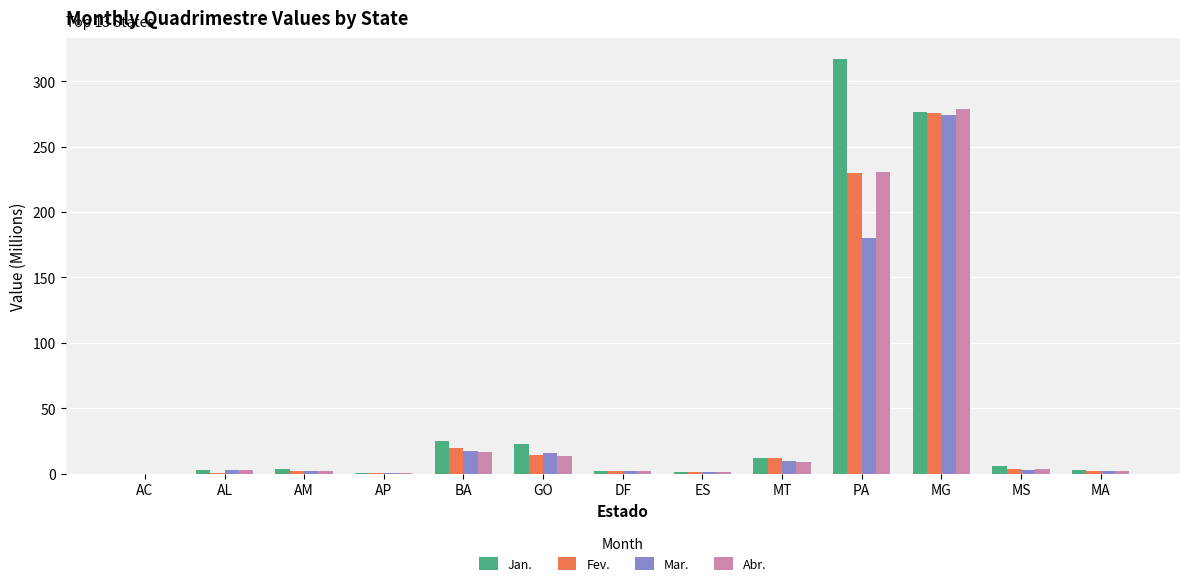

What is the maximum value for Jan.?

317.2